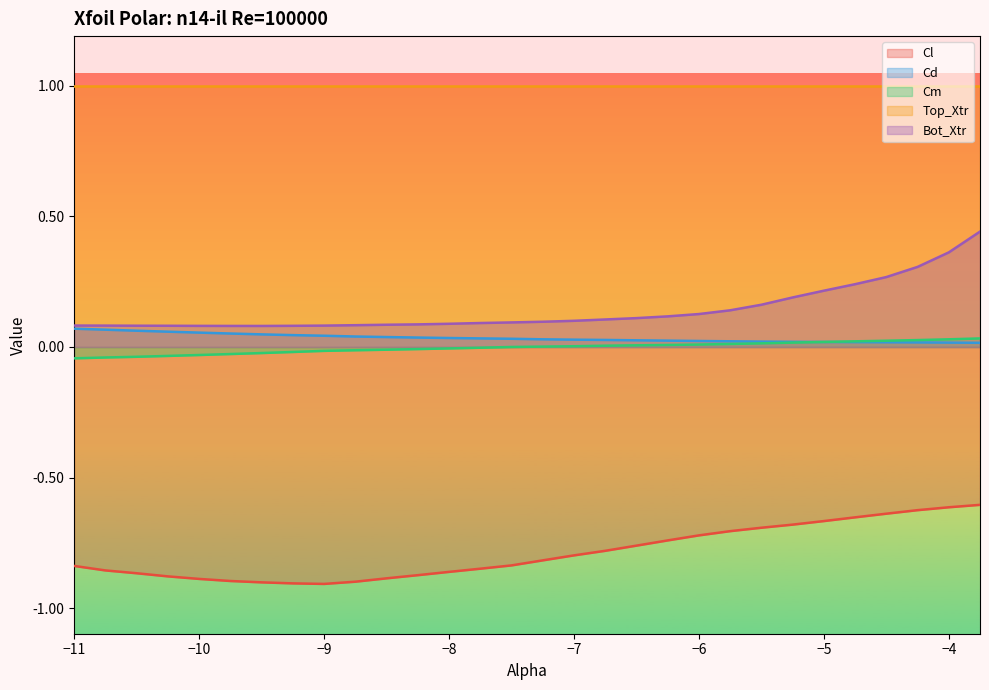

At which label does Cm first exceed 0?

-7.5